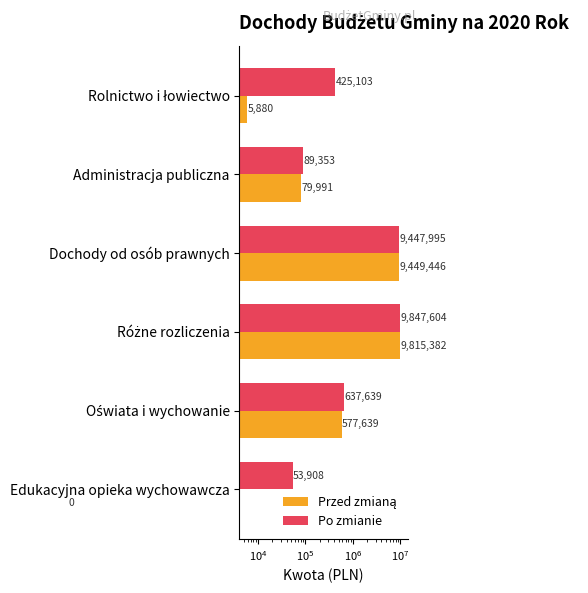

What is the sum of all Przed zmianą values?

19928337.6